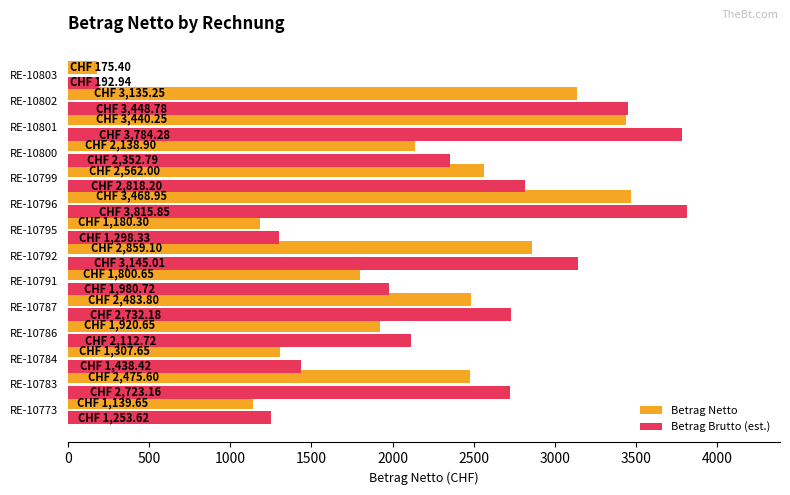

Count the number of data series in this chart.

2